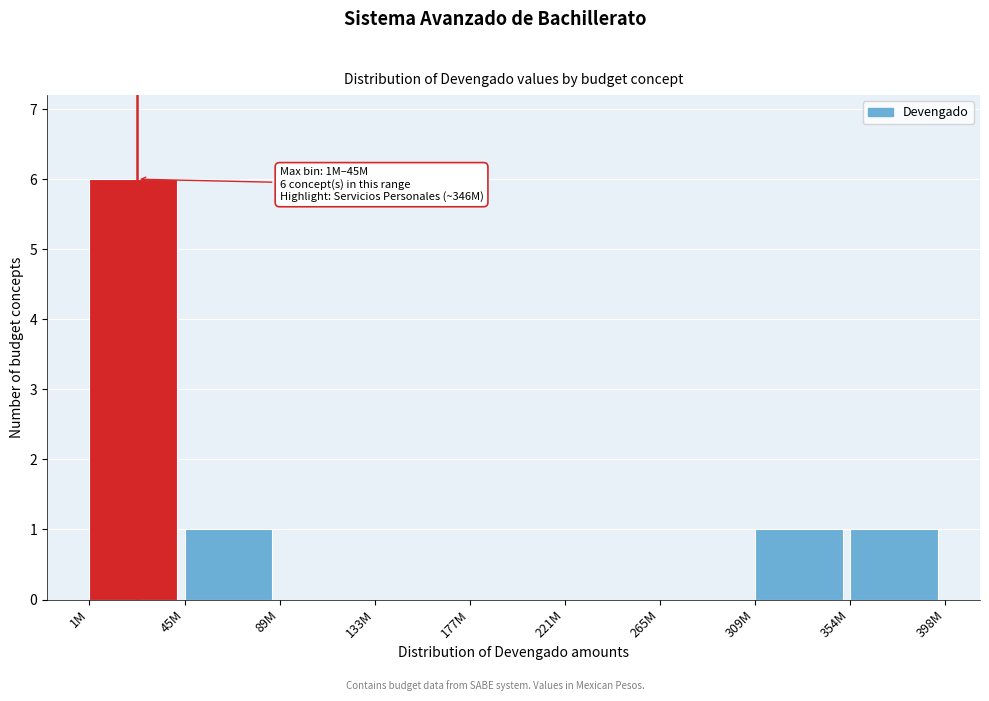

Reading right to left, transcribe all the data shown in this chart.

354M=1	309M=1	265M=0	221M=0	177M=0	133M=0	89M=0	45M=1	1M=6